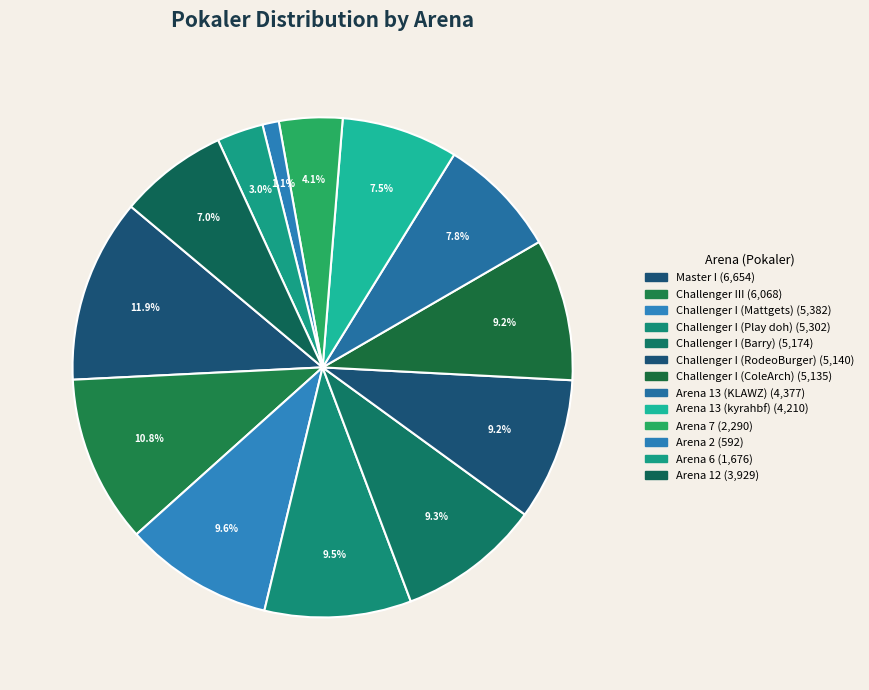

Which has a higher value, Challenger I (Barry) or Arena 13 (KLAWZ)?

Challenger I (Barry)